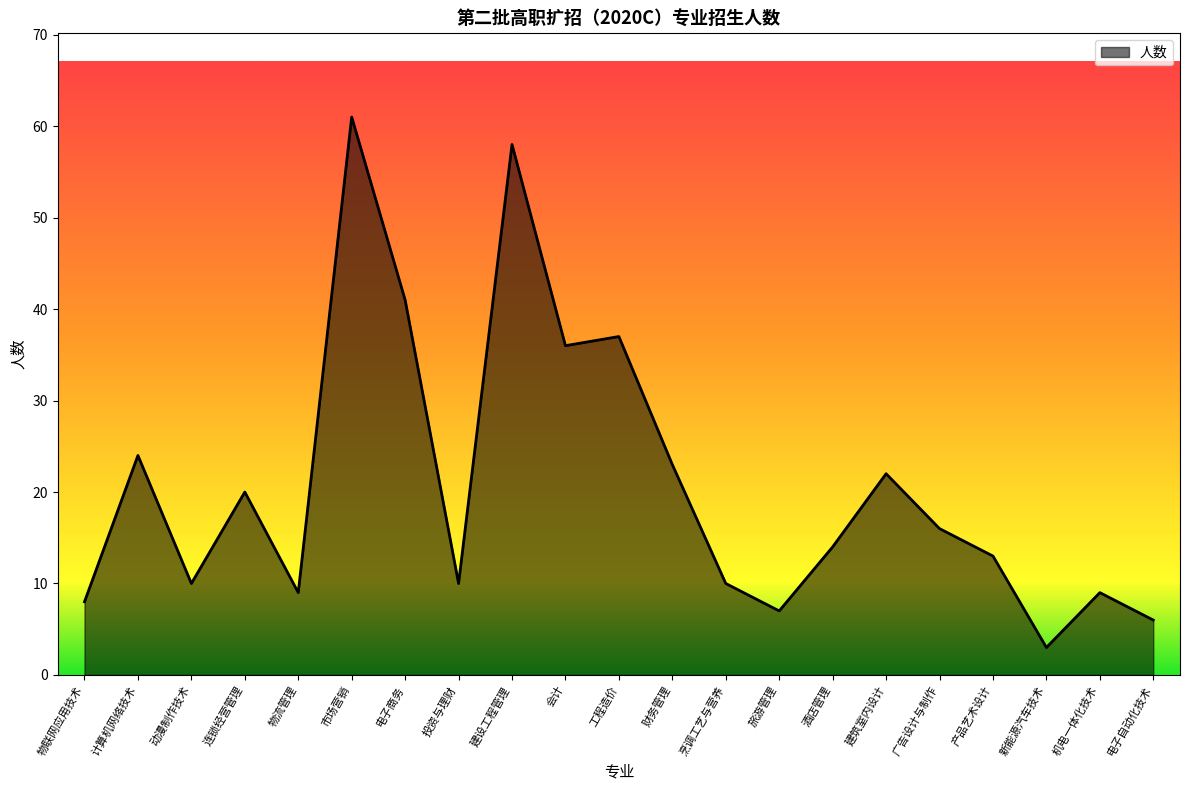

The value at 动漫制作技术 is 10. True or false?

True